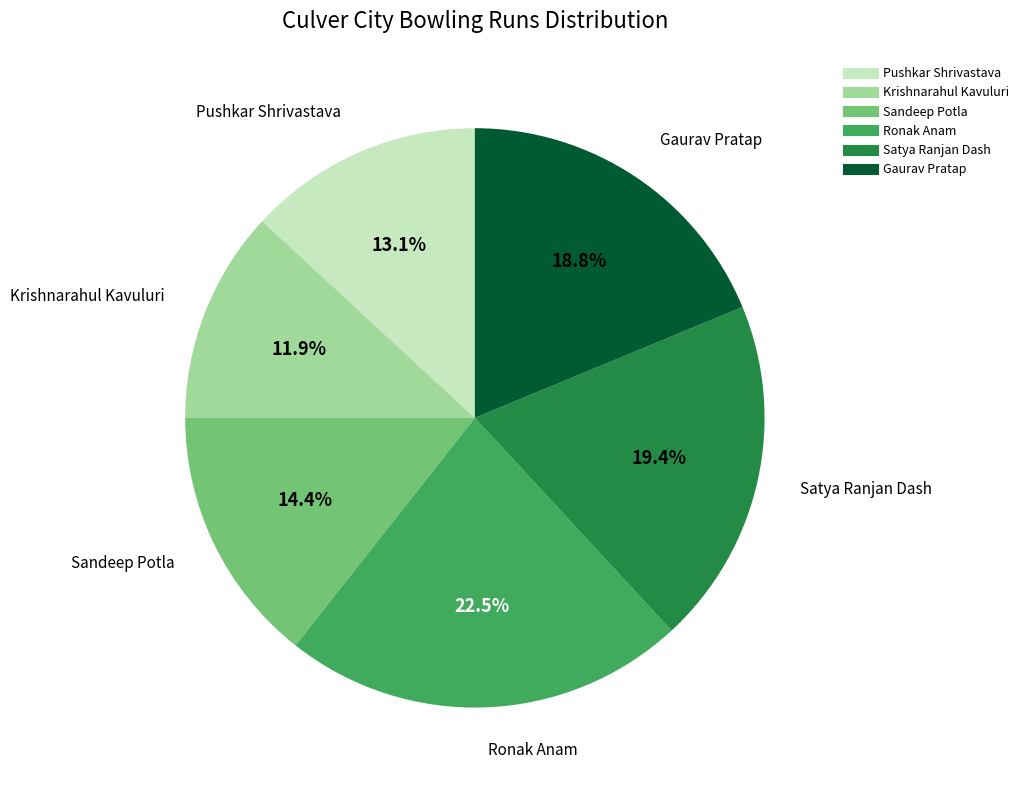

Rank the categories by value from highest to lowest.

Ronak Anam, Satya Ranjan Dash, Gaurav Pratap, Sandeep Potla, Pushkar Shrivastava, Krishnarahul Kavuluri